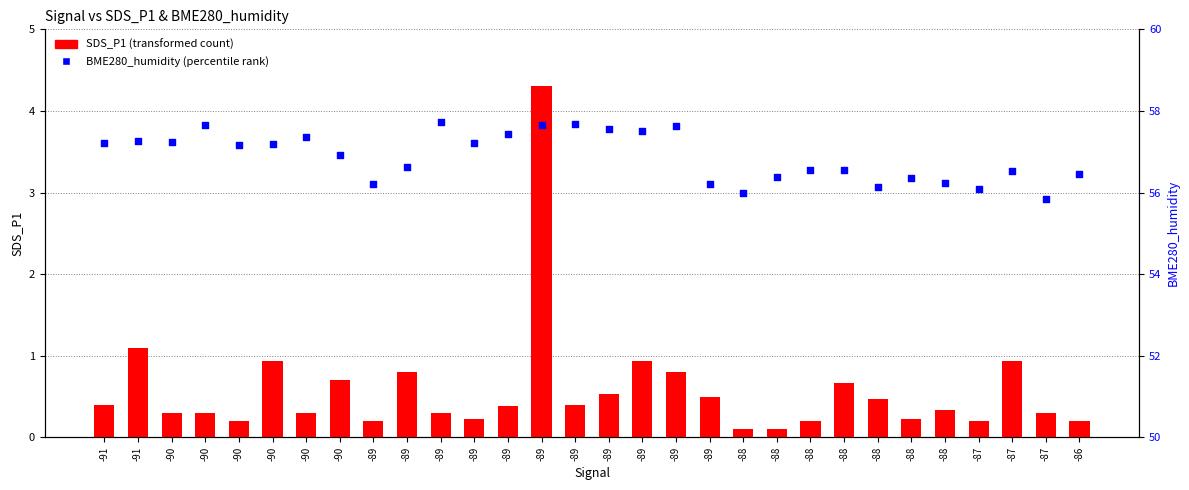

At how many categories does at least one series exceed 47?

30